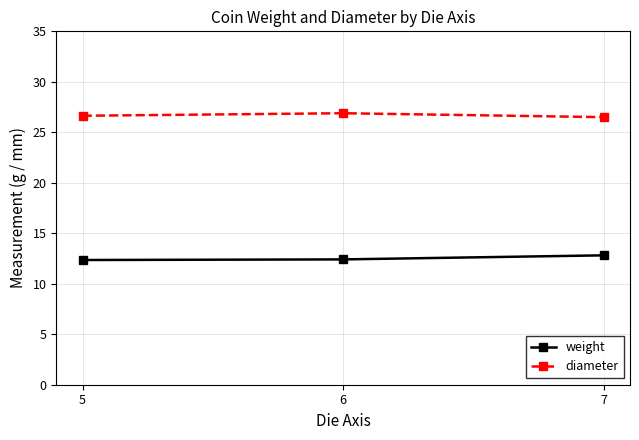

What is the total value across all series at 6?

39.3